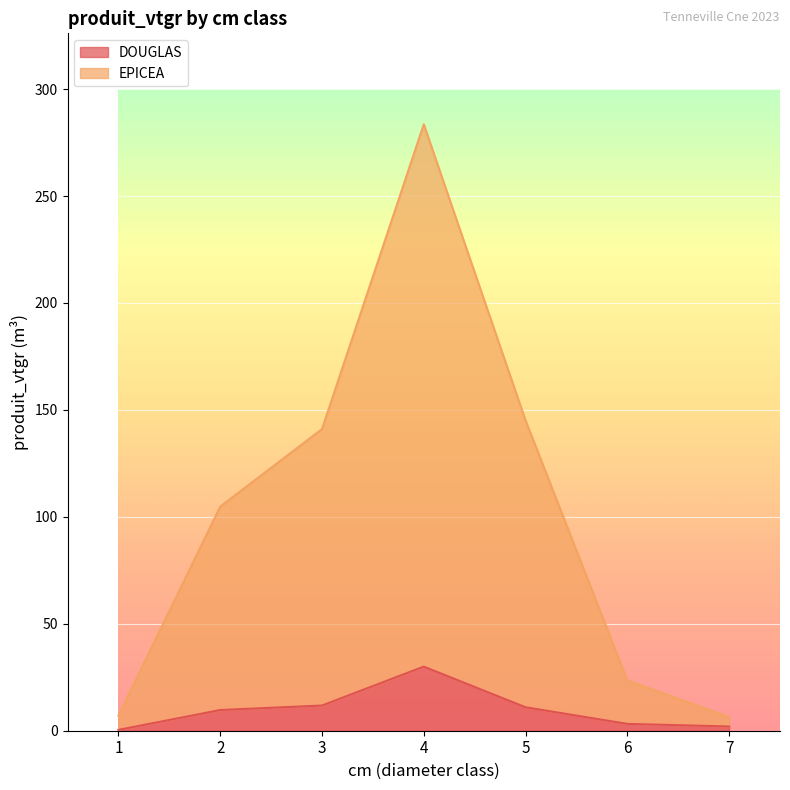

True or false: EPICEA and DOUGLAS intersect in this chart.

False